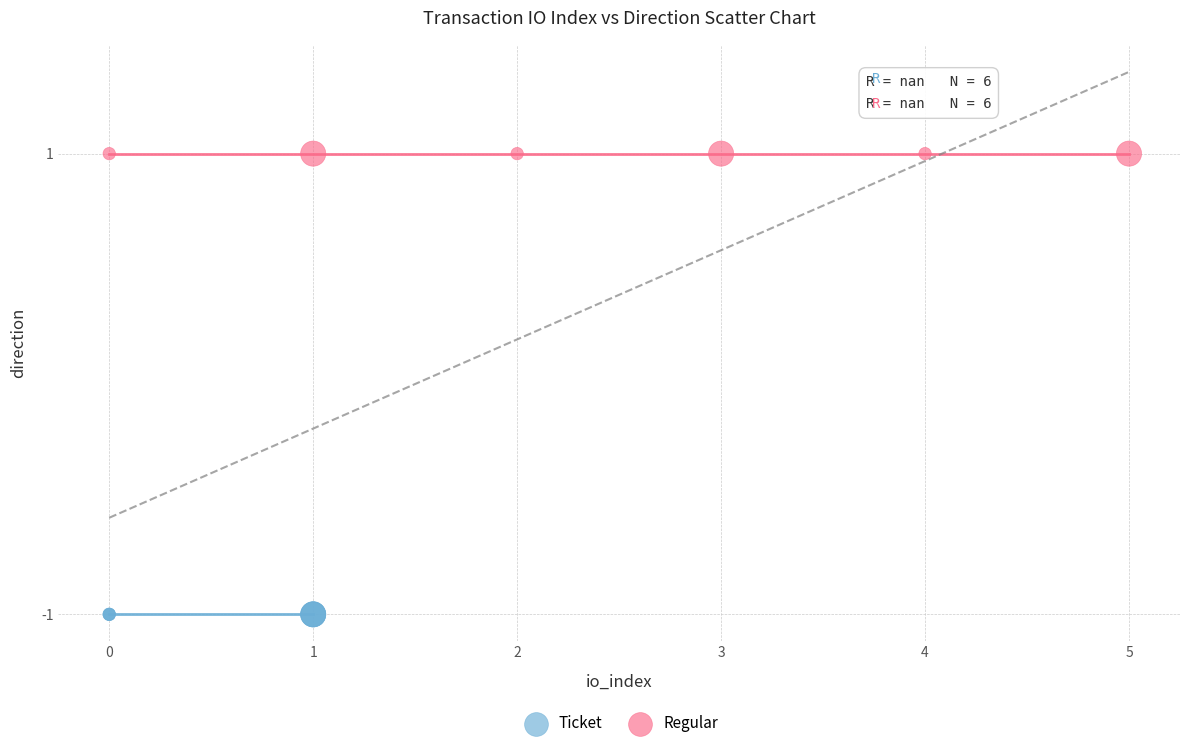

Which series contains the highest Y value?

Regular